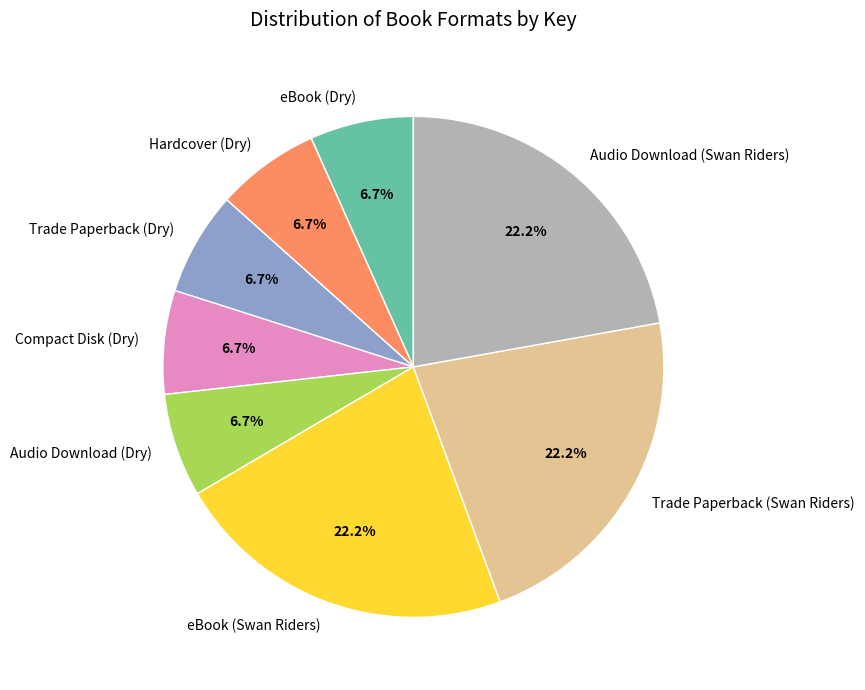

To the nearest percent, what is the difference between the largest and smallest slice percentages?

15%